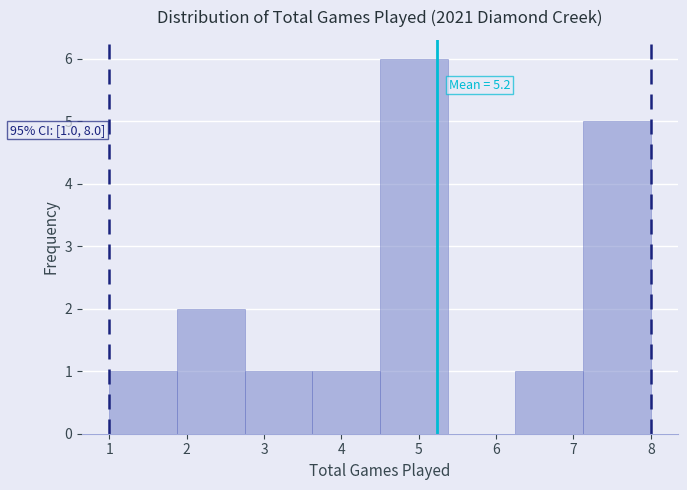

Which range on the x-axis has the tallest bar?

4.5 to 5.4